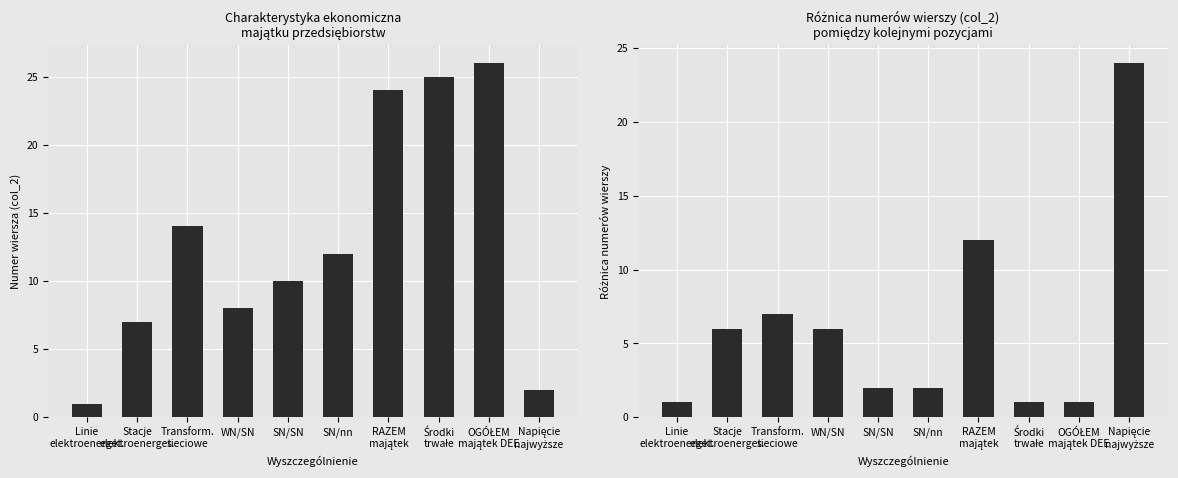

Reading right to left, transcribe all the data shown in this chart.

wartość [nr wiersza]: 2	26	25	24	12	10	8	14	7	1
różnica nr wierszy: 24	1	1	12	2	2	6	7	6	1